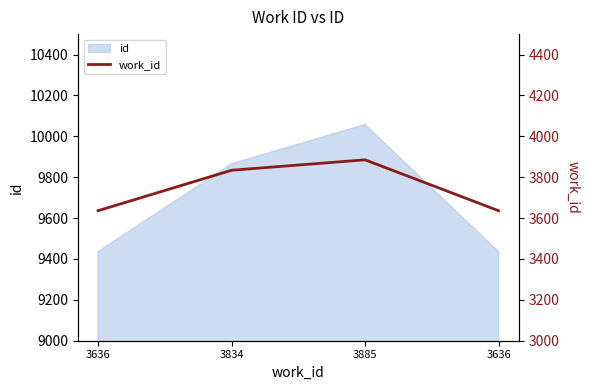

Between 3885 and 3834, which is larger?

3885